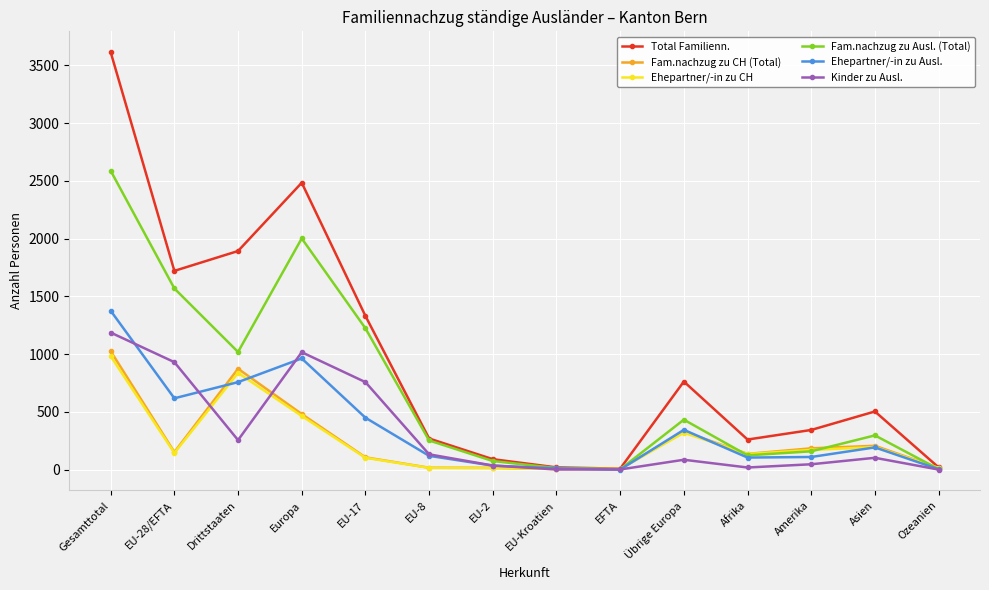

What is the difference between the maximum and second lowest values in the Fam.nachzug zu CH (Total) series?

1020